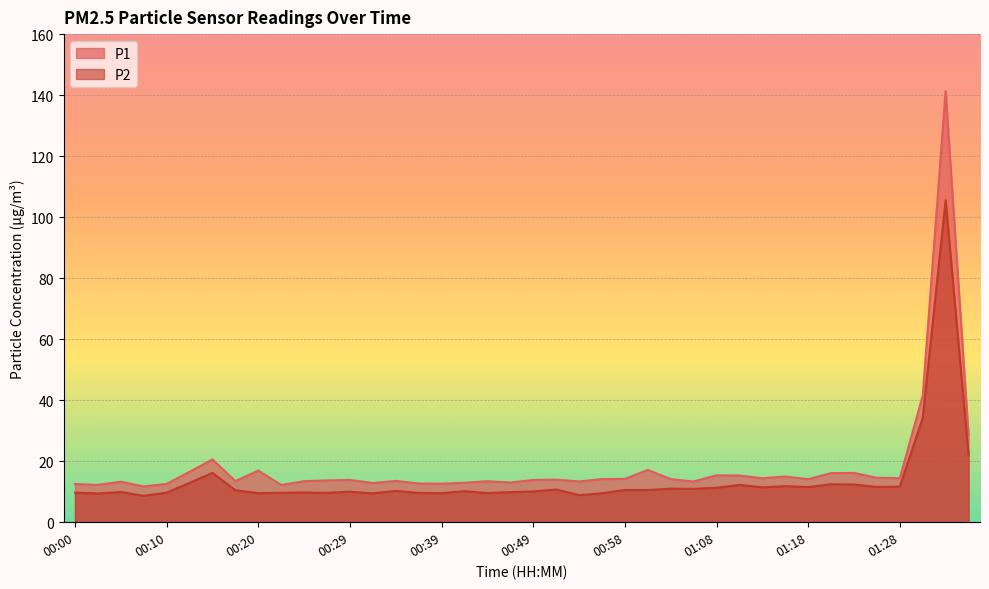

Rank the categories by P2 value from highest to lowest.

01:33, 01:30, 01:35, 00:15, 00:12, 01:20, 01:23, 01:11, 01:16, 01:28, 01:25, 01:18, 01:13, 01:08, 01:03, 01:06, 00:51, 00:58, 01:01, 00:17, 00:34, 00:41, 00:49, 00:29, 00:05, 00:46, 00:24, 00:00, 00:10, 00:22, 00:27, 00:37, 00:44, 00:20, 00:39, 00:56, 00:32, 00:03, 00:54, 00:07